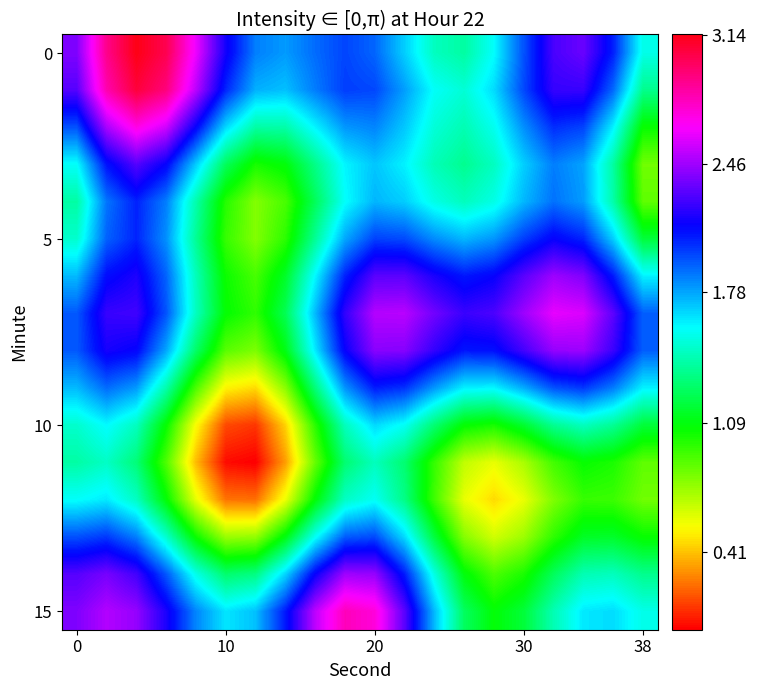

How many categories are shown in the chart?

20